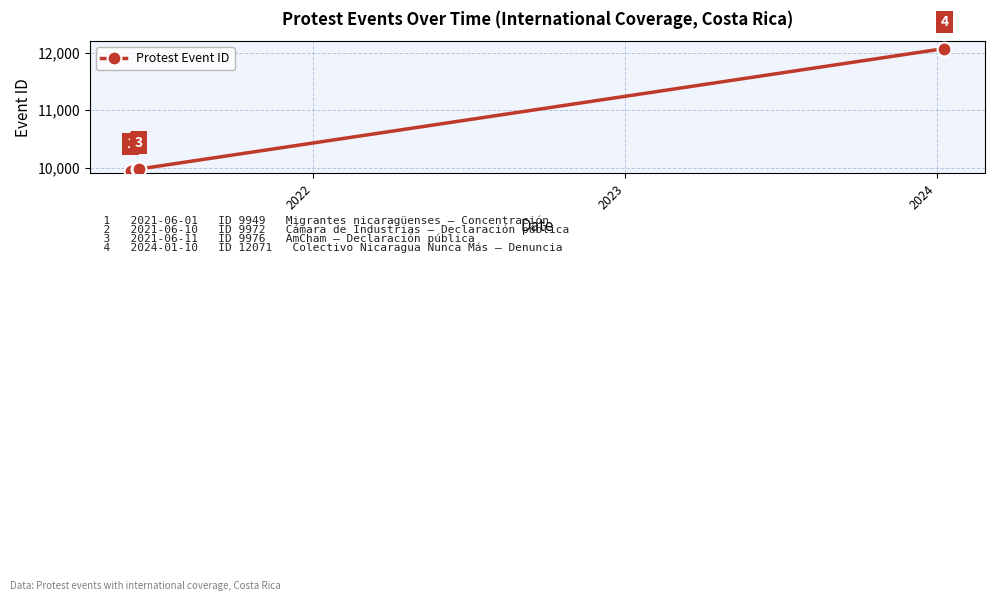

True or false: there are more than 2 points higher than both neighbors.

False